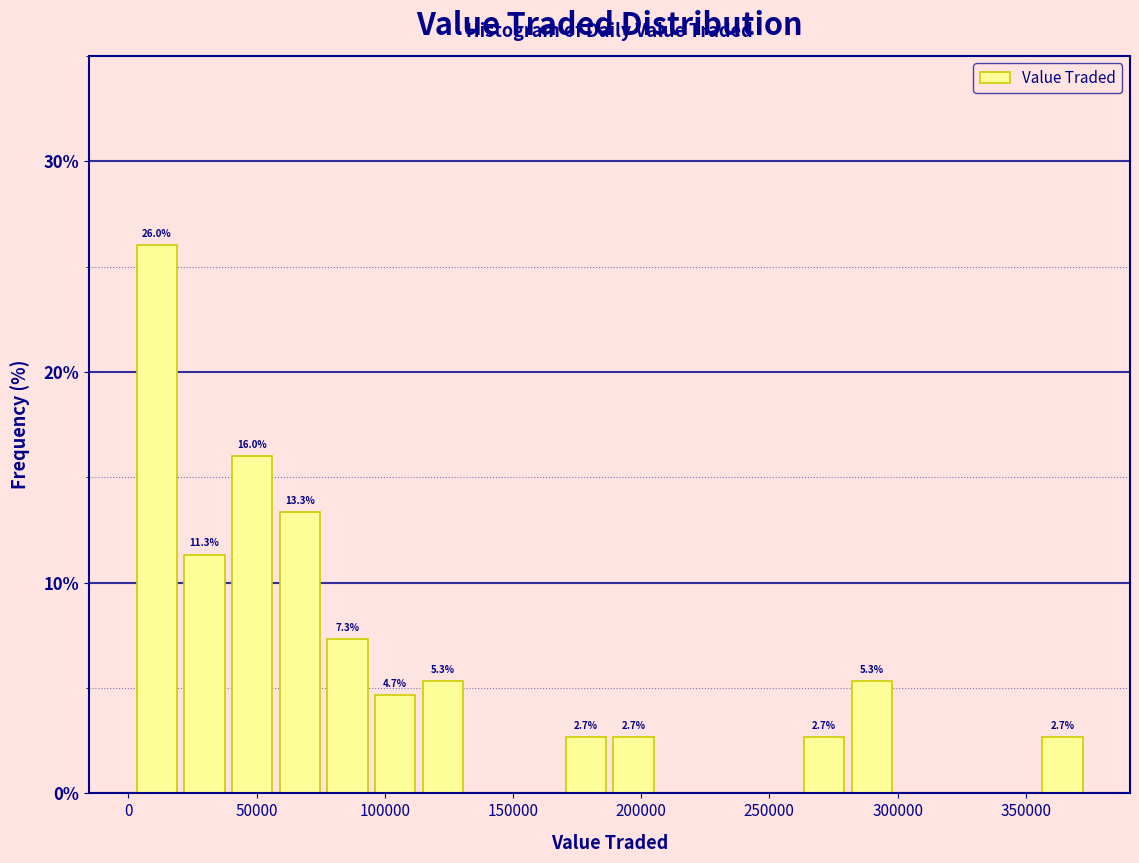

Around what value on the x-axis is the tallest bar? Give the approximate position of its centre, as read against the axis.

10000